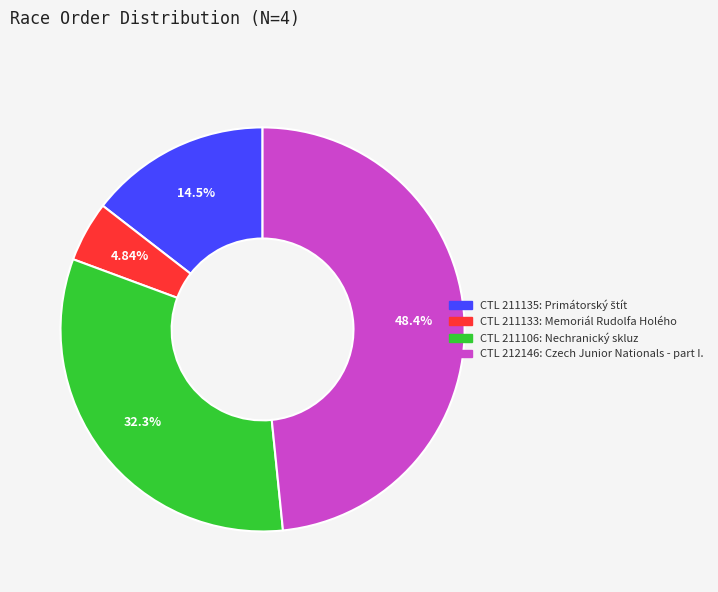

Does any single category account for the majority?

No